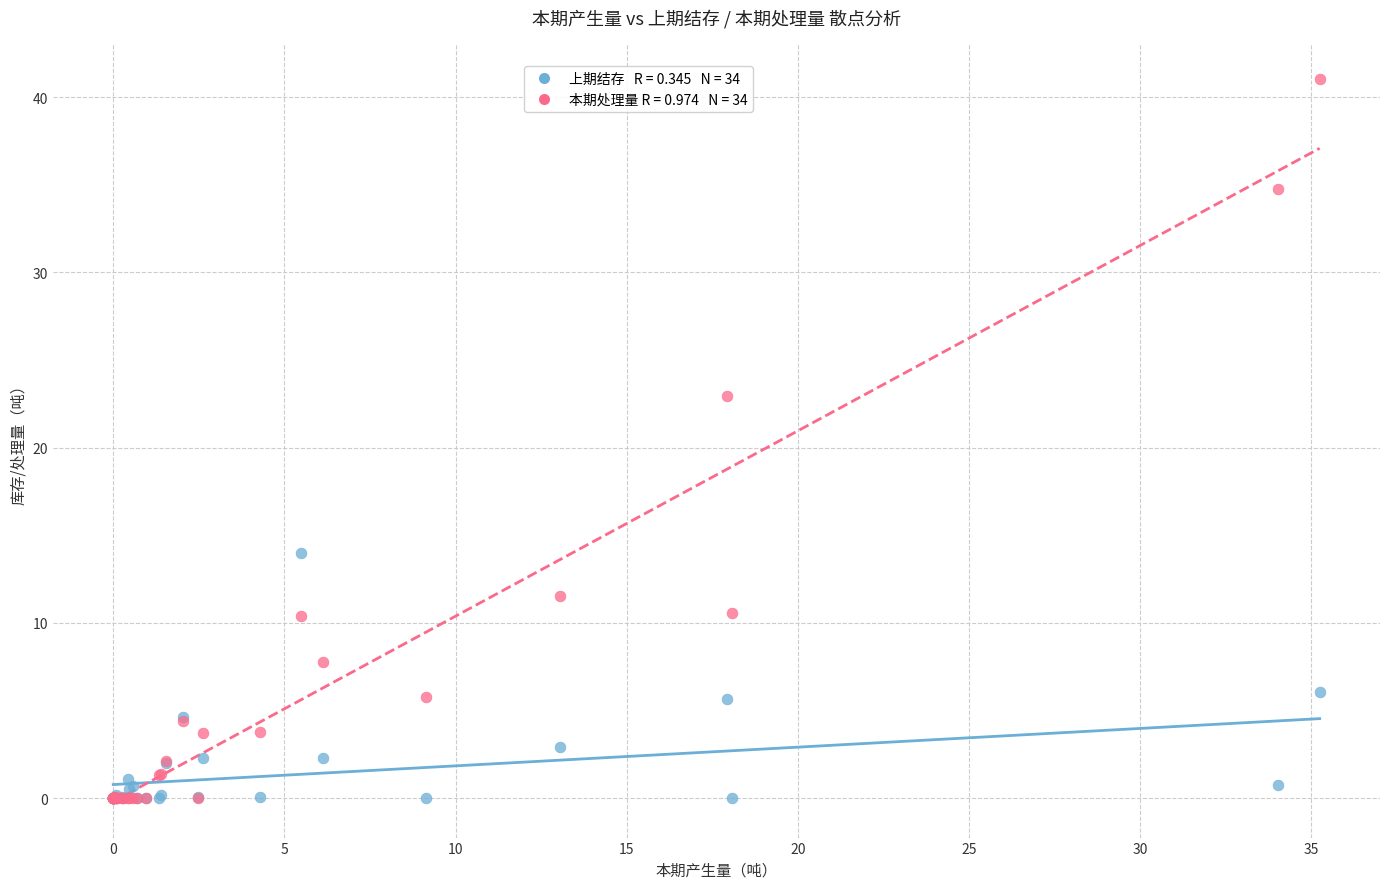

Across all series, what Y value is closest to 20?

22.9